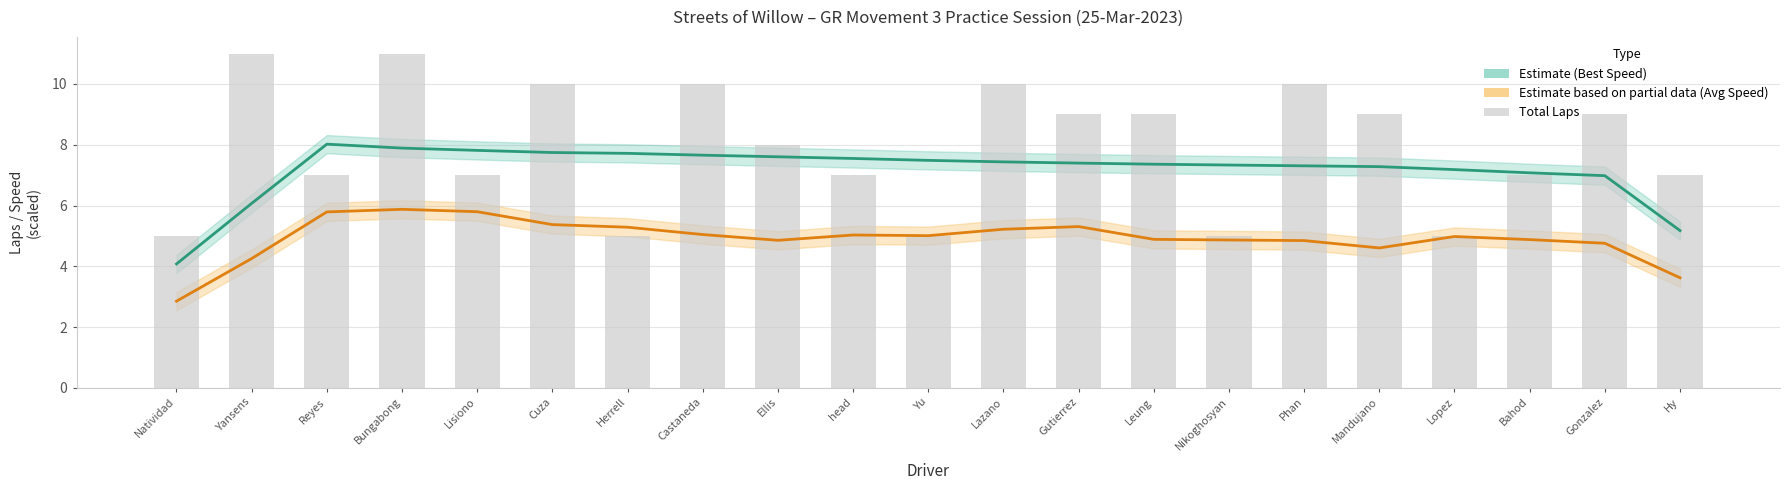

Between Nikoghosyan and Phan, which is larger?

Nikoghosyan